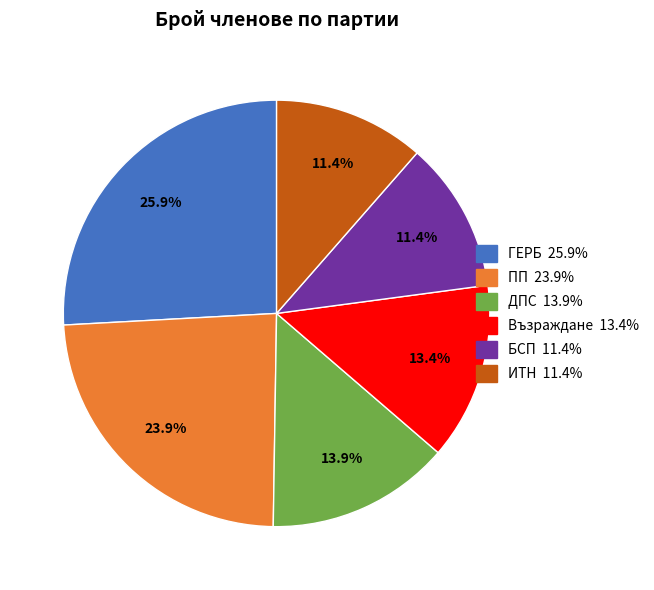

Does Възраждане represent more than half of the total?

No